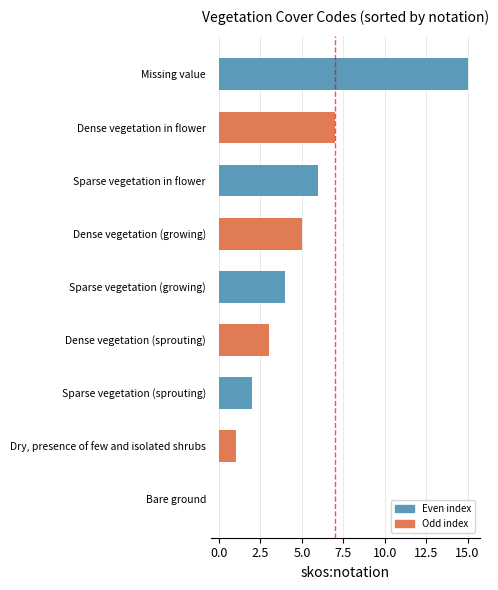

True or false: the data shows 11 at Dense vegetation in flower.

False